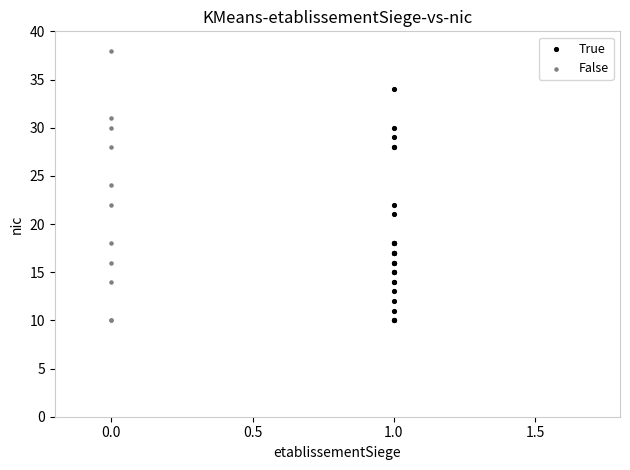

Which series has the largest Y range (max minus min)?

False